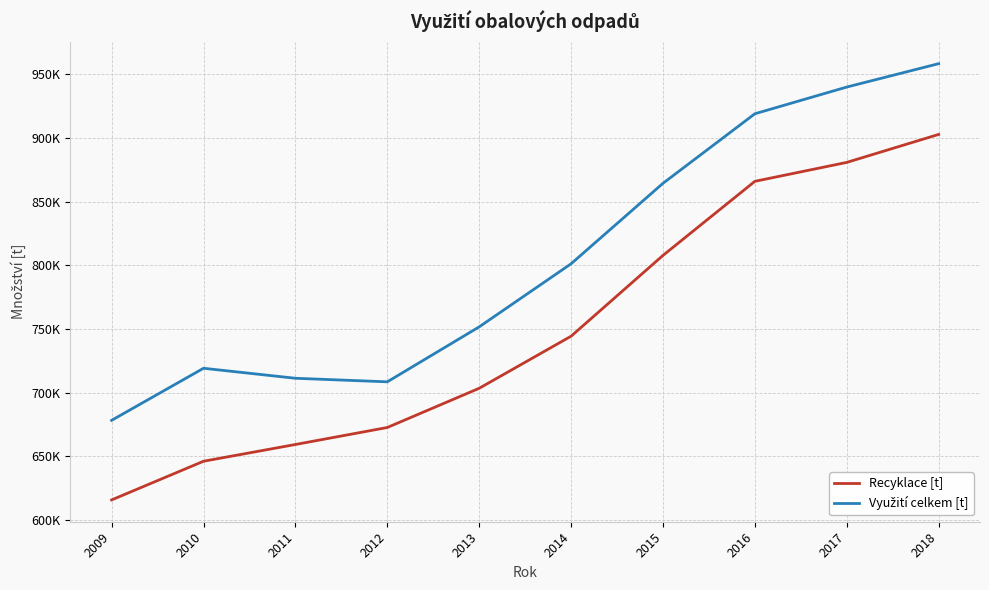

What value does the Využití celkem [t] series have at 2013?

751629.1